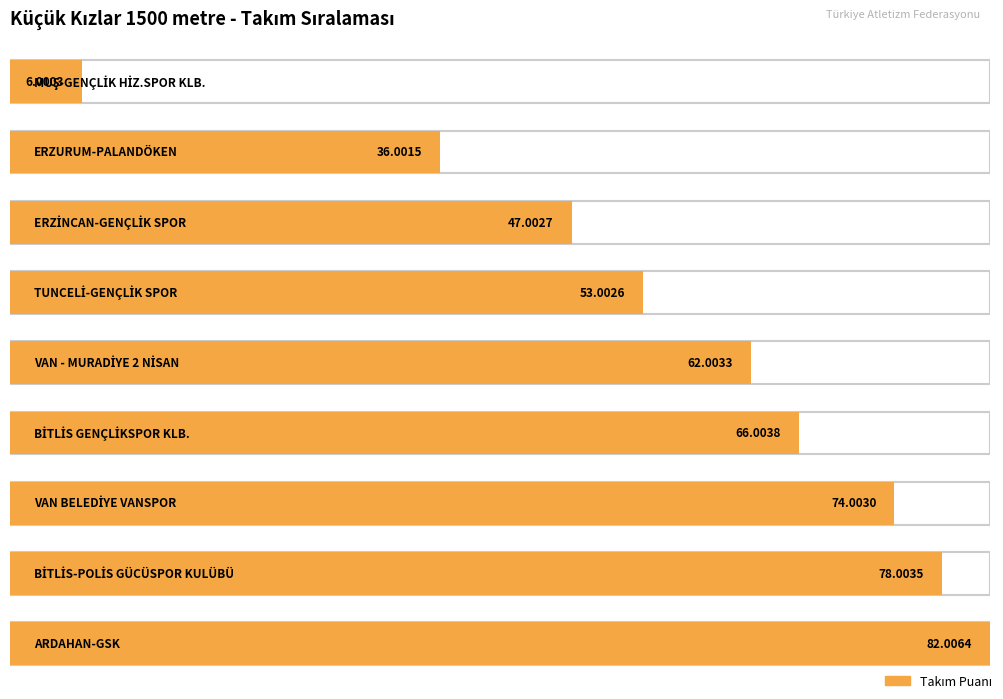

List the labels in order of value, smallest first.

MUŞ-GENÇLİK HİZ.SPOR KLB., ERZURUM-PALANDÖKEN, ERZİNCAN-GENÇLİK SPOR, TUNCELİ-GENÇLİK SPOR, VAN - MURADİYE 2 NİSAN, BİTLİS GENÇLİKSPOR KLB., VAN BELEDİYE VANSPOR, BİTLİS-POLİS GÜCÜSPOR KULÜBÜ, ARDAHAN-GSK